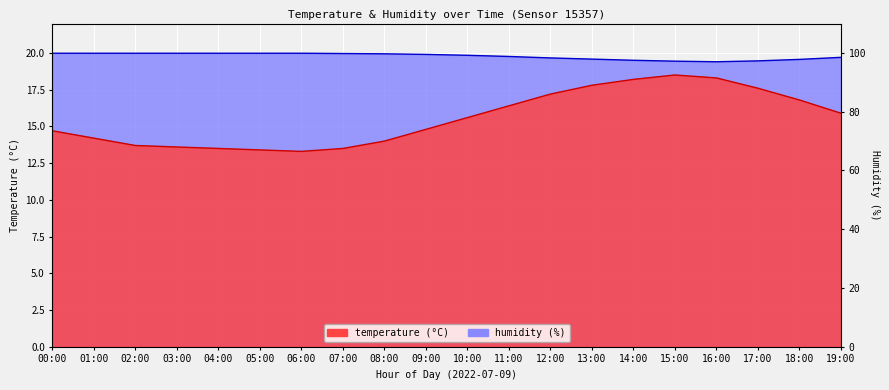

What are all the series names shown in the legend?

temperature, humidity